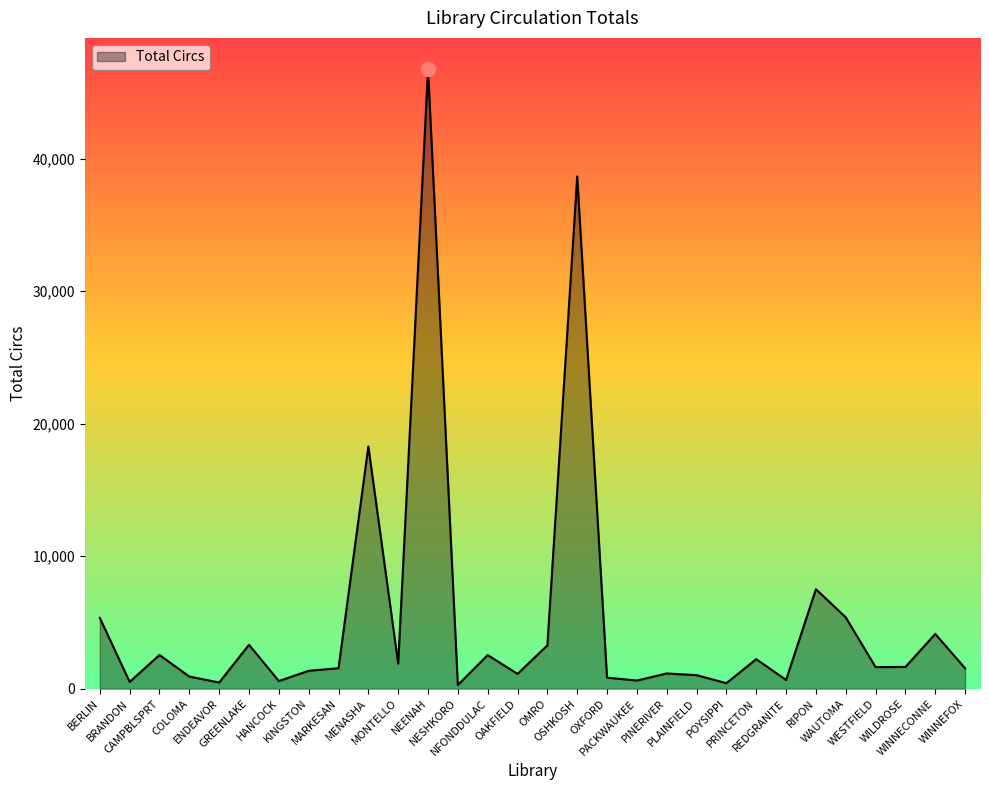

What is the change in value from PACKWAUKEE to WILDROSE?

+1025